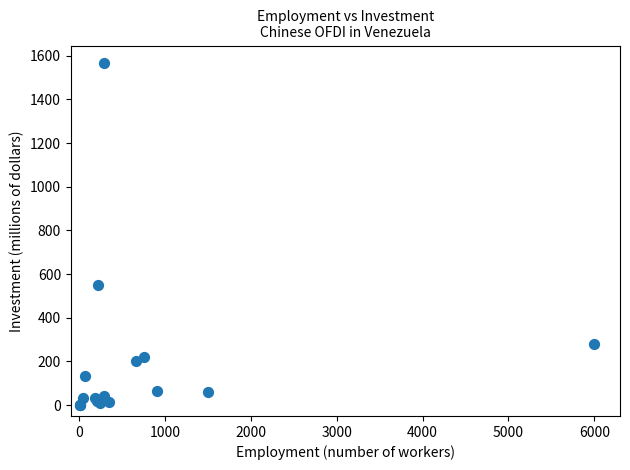

What Y value in the scatter plot is closest to 784?

548.7